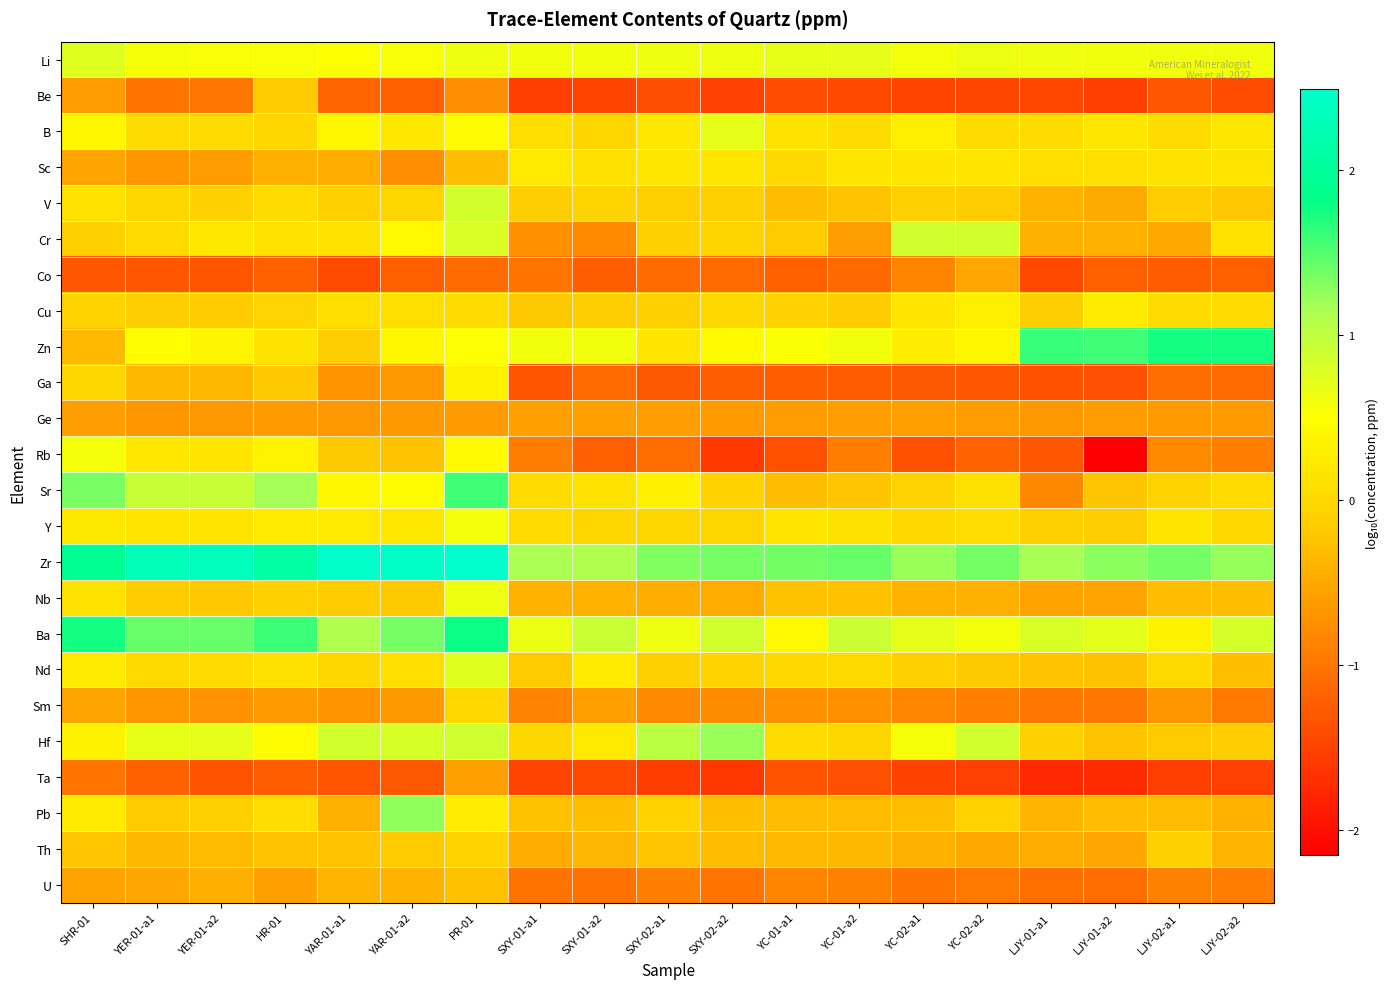

Which series has the largest total across all categories?

Zr